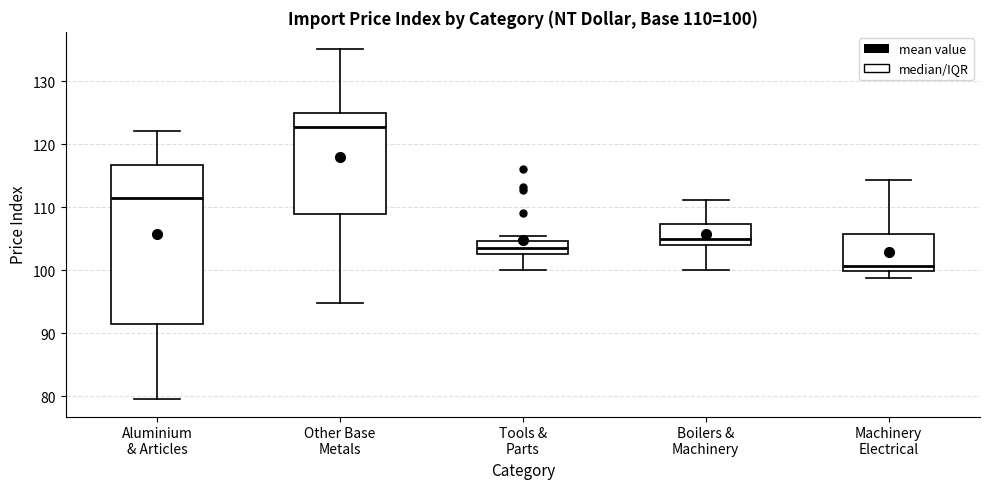

Comparing the boxes themselves (not the whiskers), which one is the tallest?

Aluminium & Articles